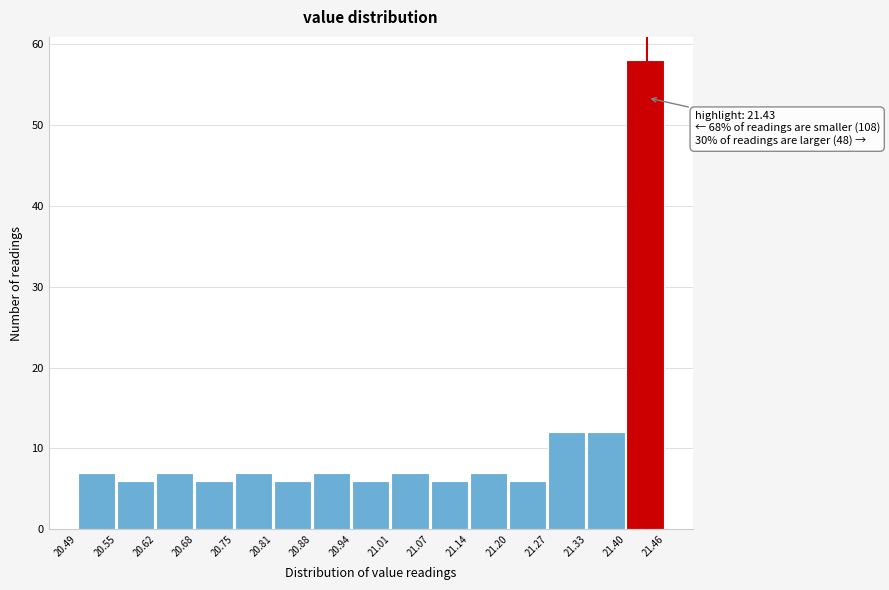

Which range on the x-axis has the tallest bar?

21.40 to 21.46